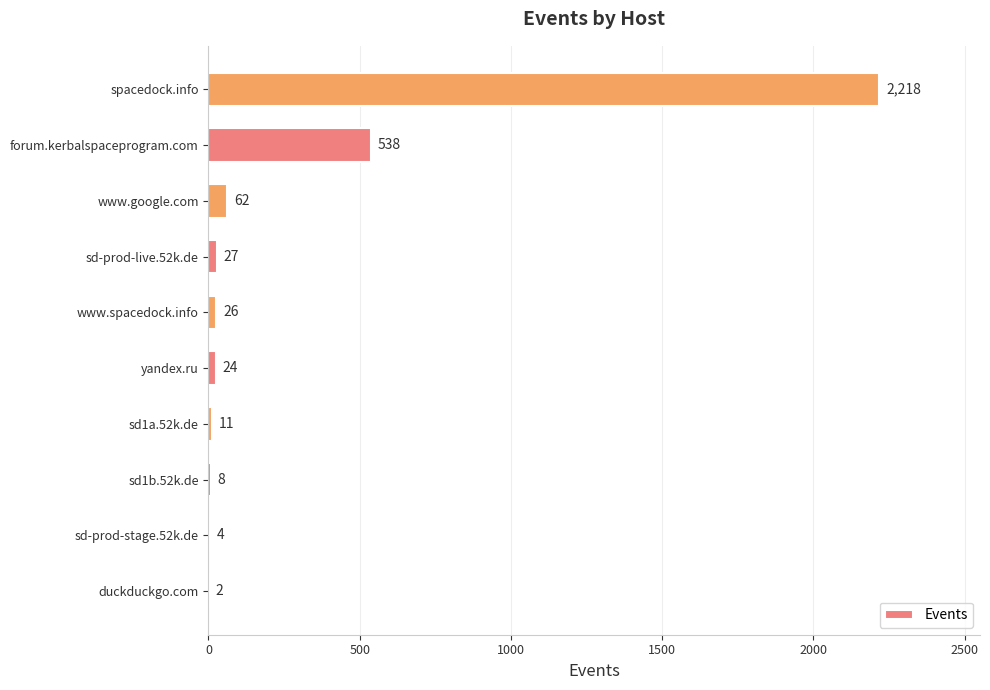

Are the bars grouped side by side (vs. stacked)?

No